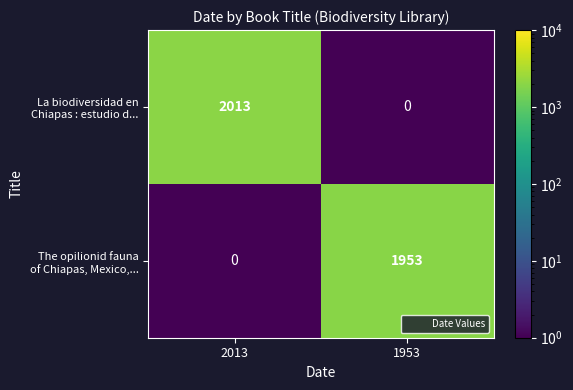

What is the greatest value displayed?

2013